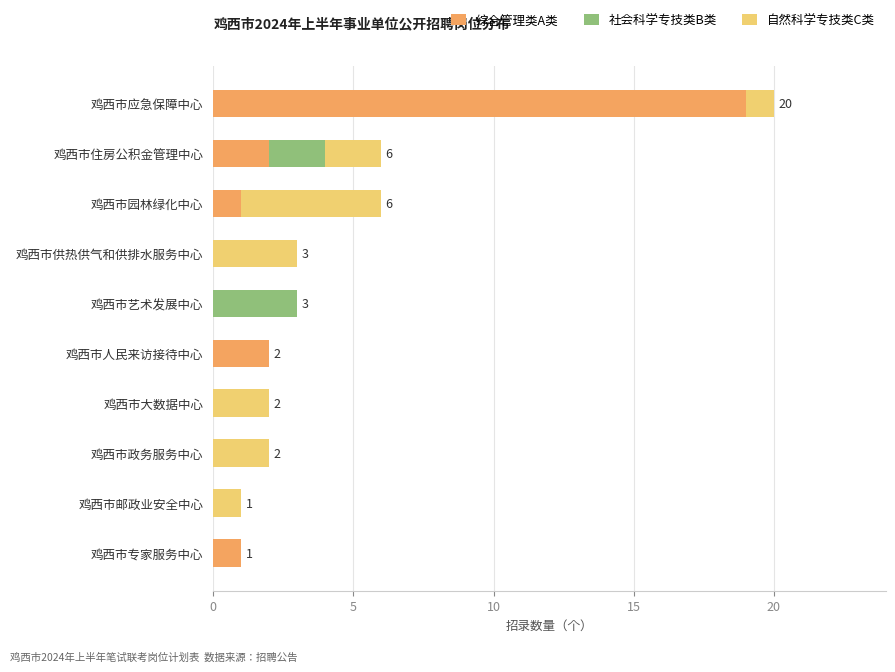

What is the sum of all 综合管理类A类 values?

25